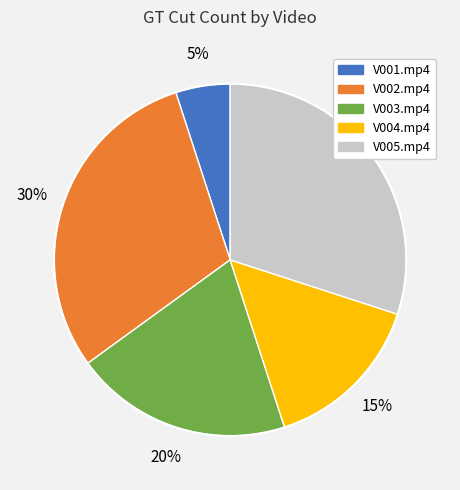

Does V004.mp4 represent more than half of the total?

No